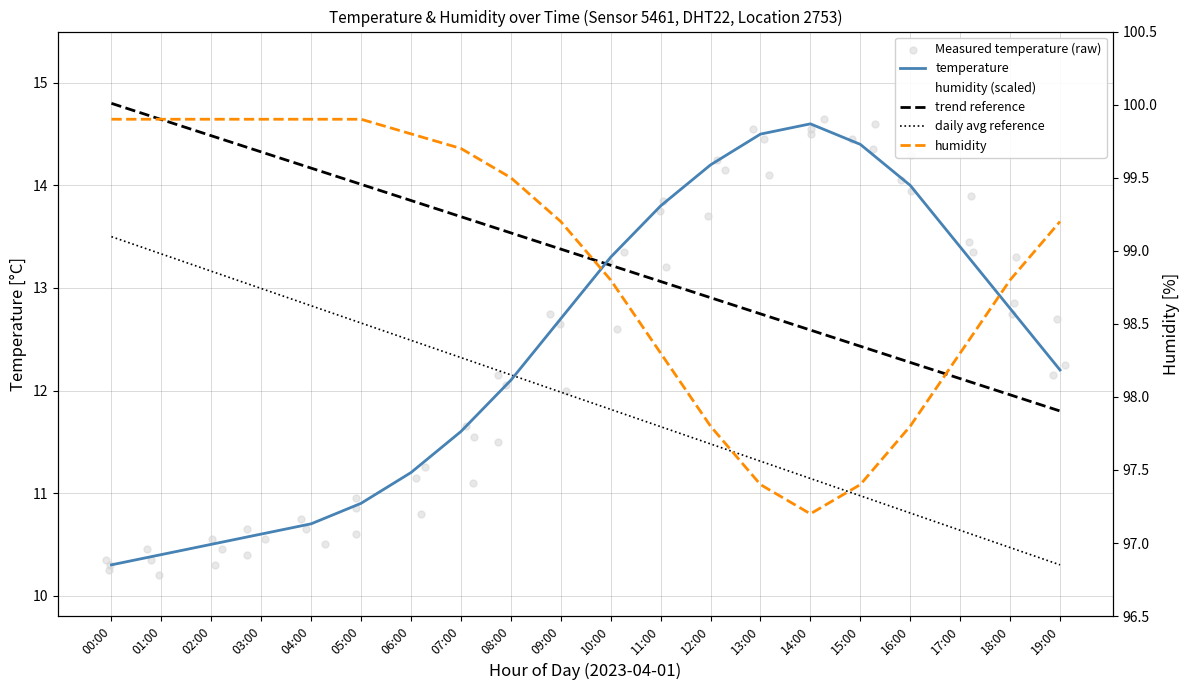

Which series contains the lowest Y value?

temperature